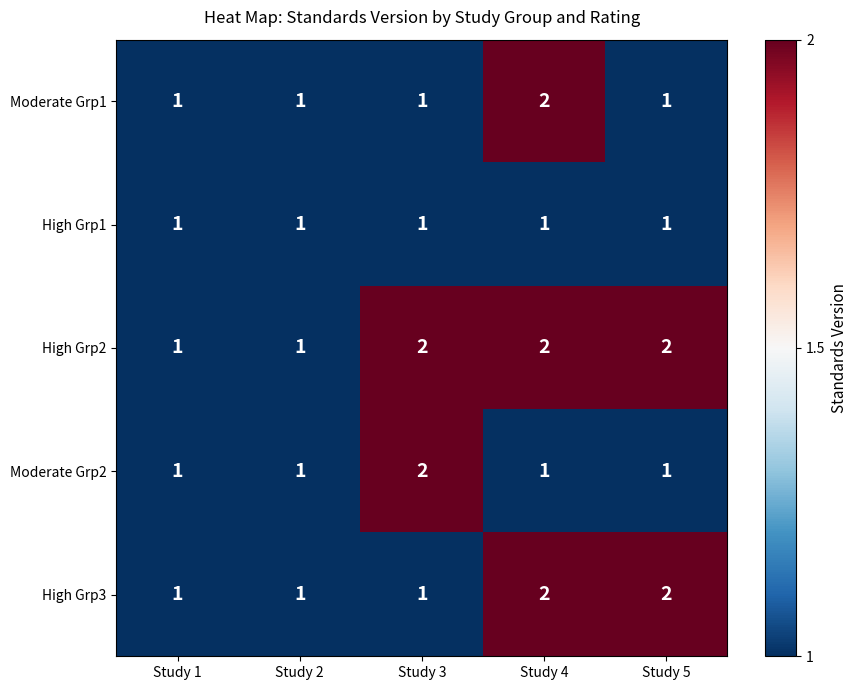

What is the maximum value shown in the chart?

2